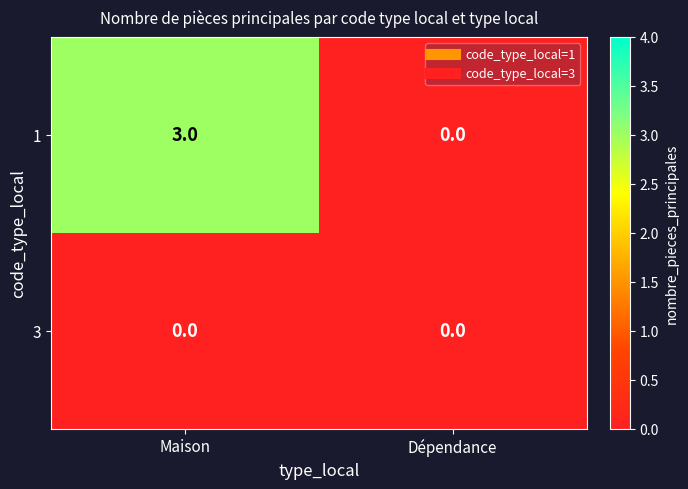

True or false: 3 has a value of 0 at Dépendance.

True